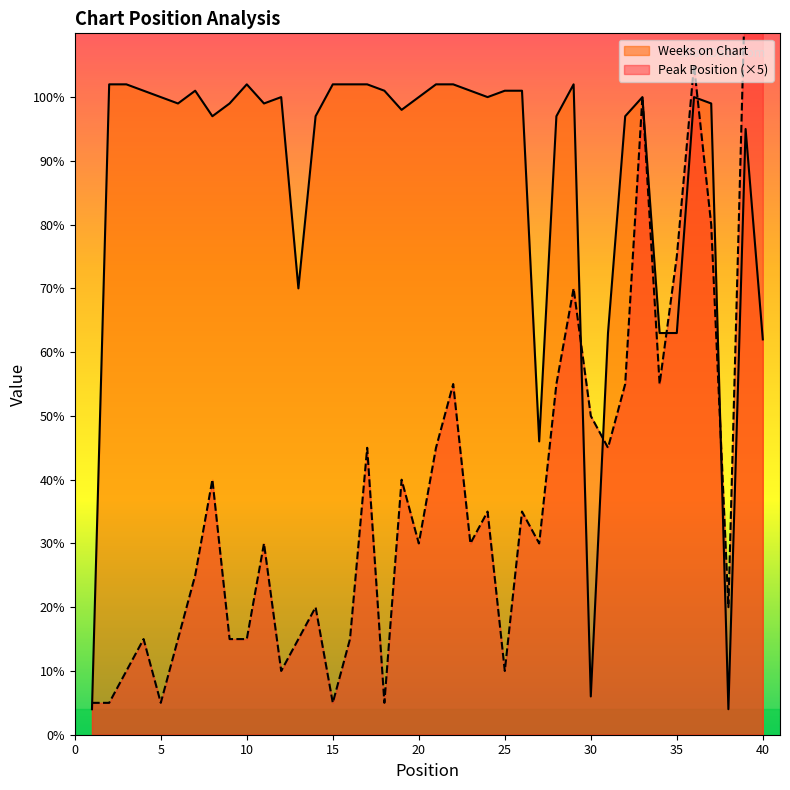

How many times do Peak Position and Weeks on Chart cross each other?

6